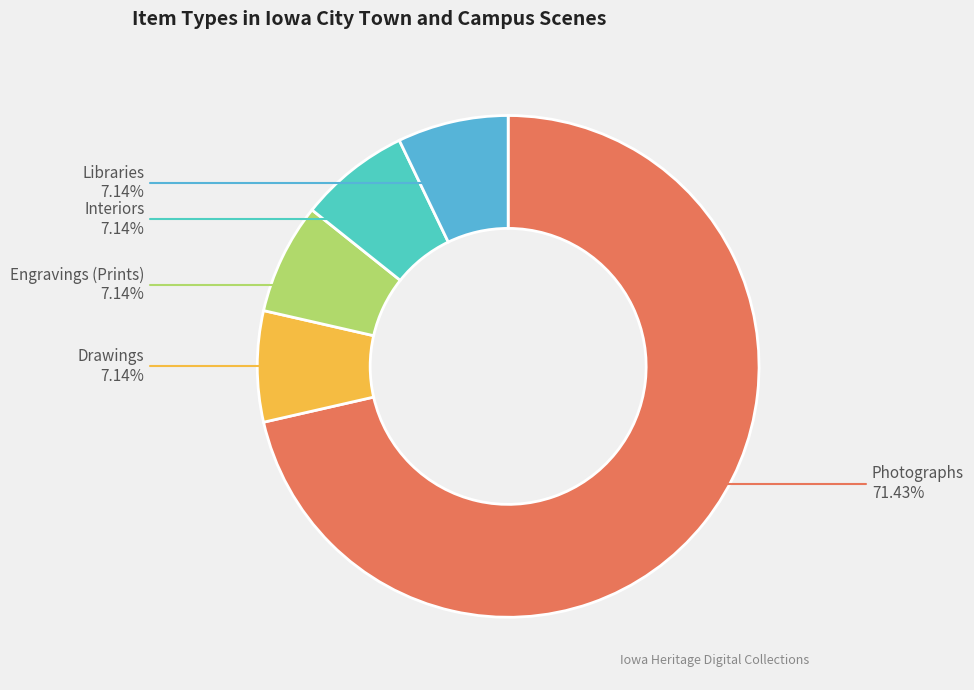

To the nearest percent, what percentage of the pie is Interiors?

7%